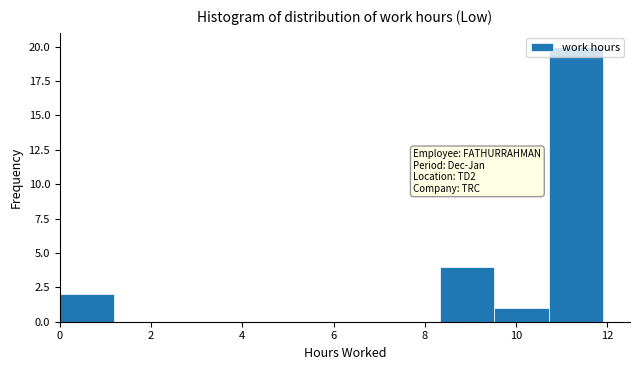

Over which range of the x-axis is the bar tallest?

10.8 to 12.0